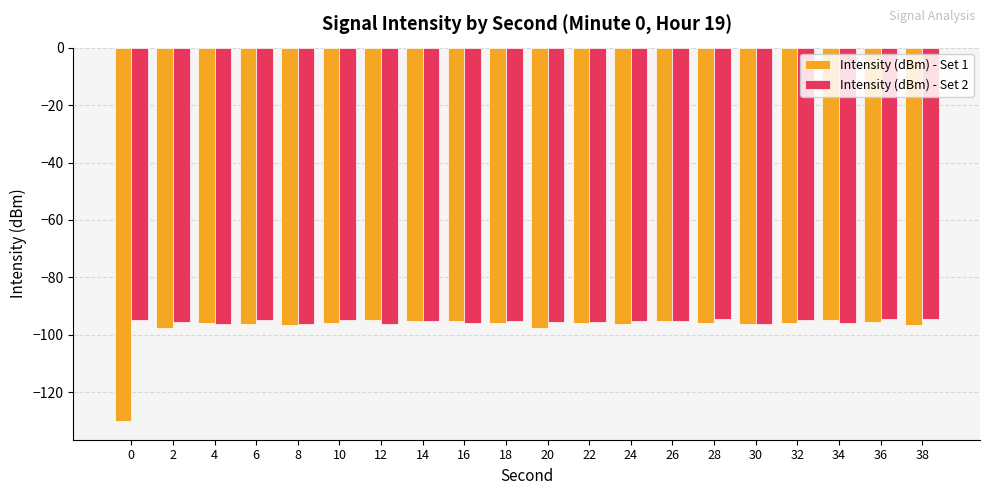

What are all the series names shown in the legend?

Intensity (dBm) - Set 1, Intensity (dBm) - Set 2